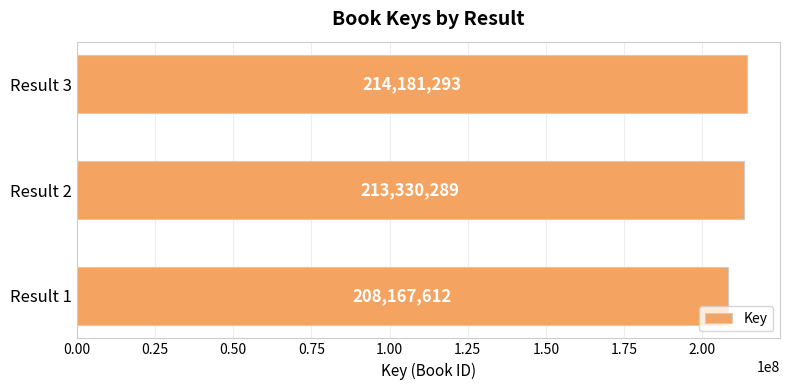

Does the chart contain stacked bars?

No